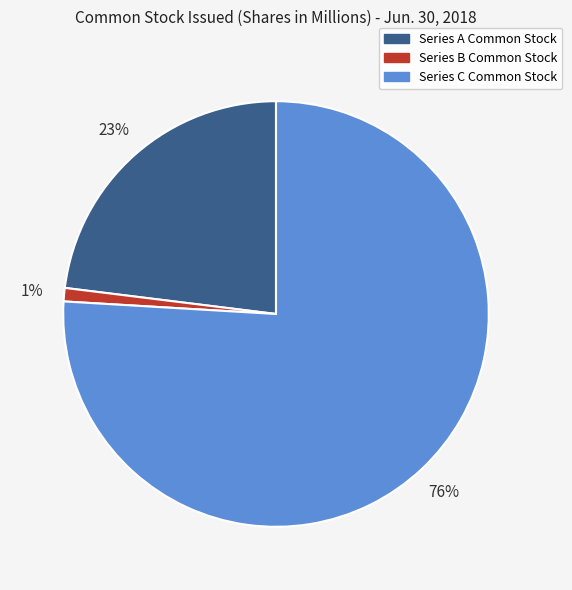

How many slices are in this pie chart?

3